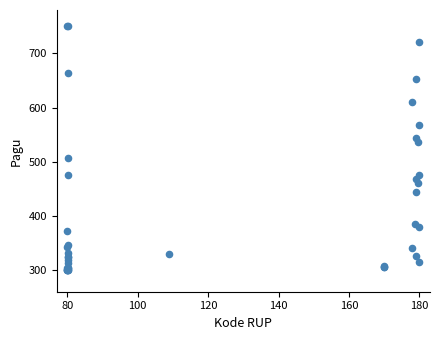

What Y value in the scatter plot is closest to 525?

536.3